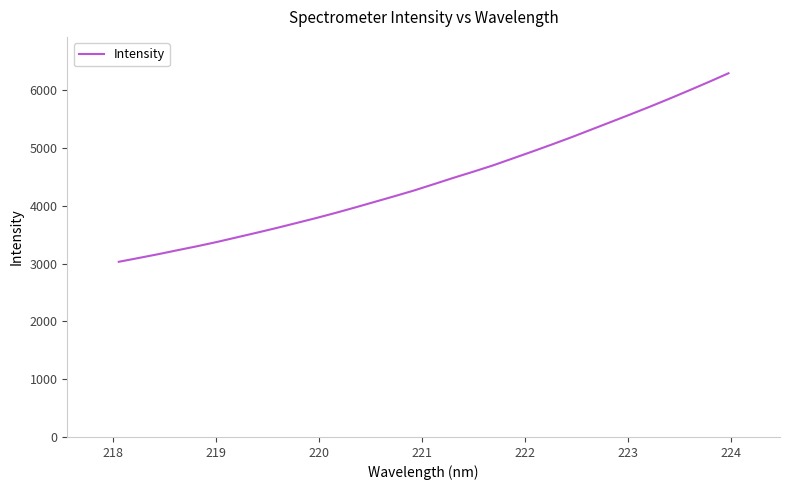

What is the difference between the maximum and minimum values?

3262.8